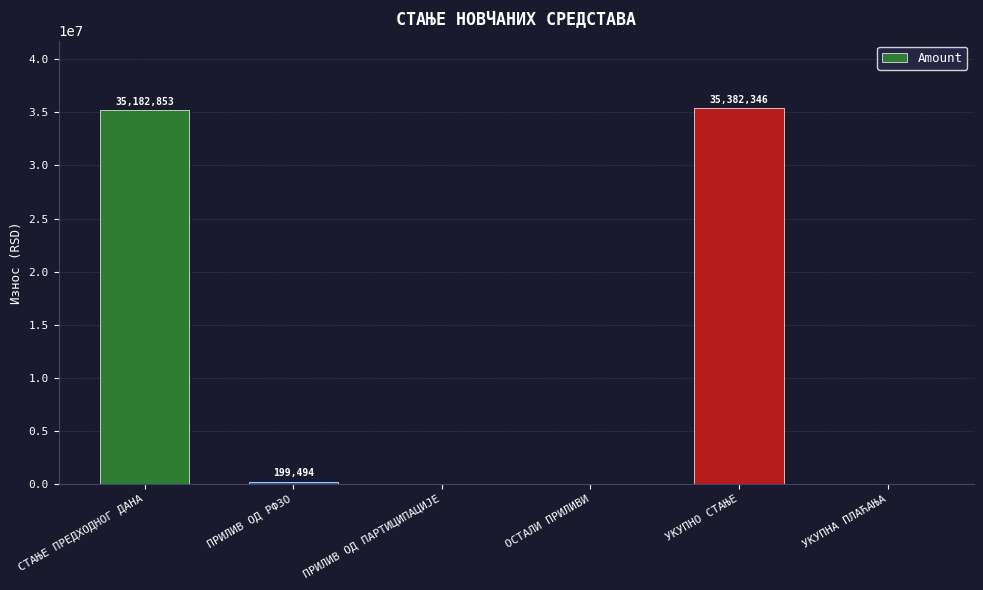

Which has a higher value, ПРИЛИВ ОД РФЗО or УКУПНО СТАЊЕ?

УКУПНО СТАЊЕ